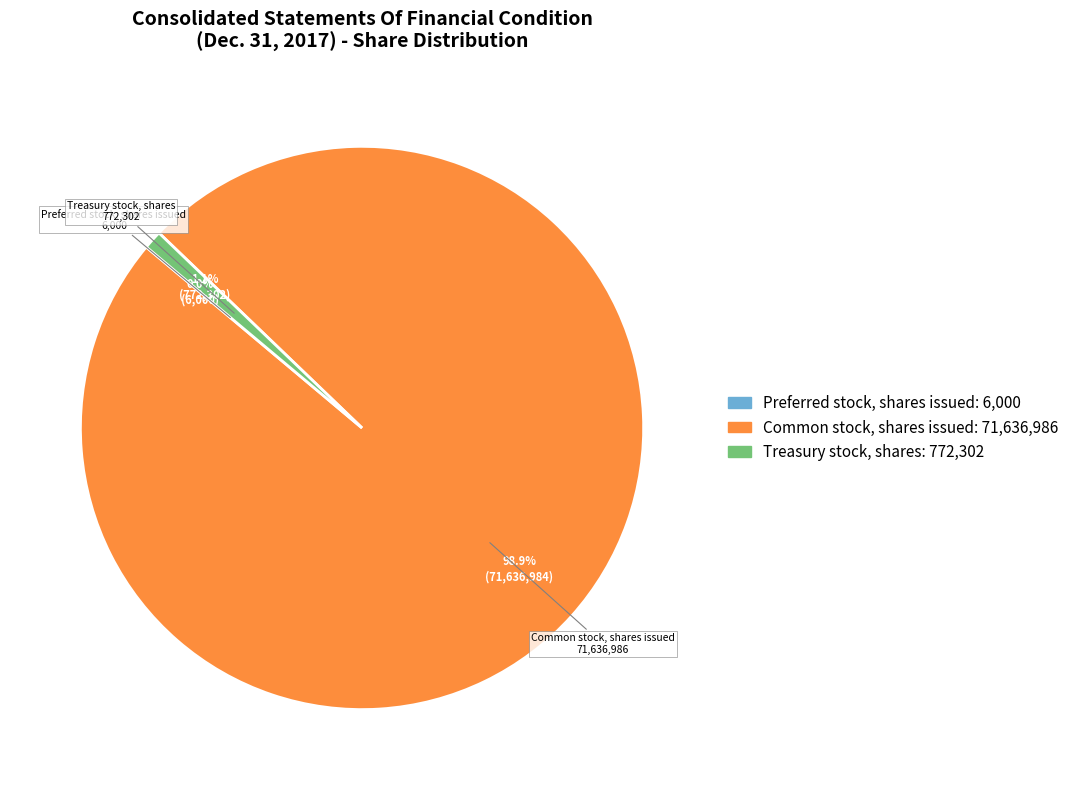

To the nearest percent, what is the difference between the Treasury stock, shares and Common stock, shares issued slice percentages?

98%